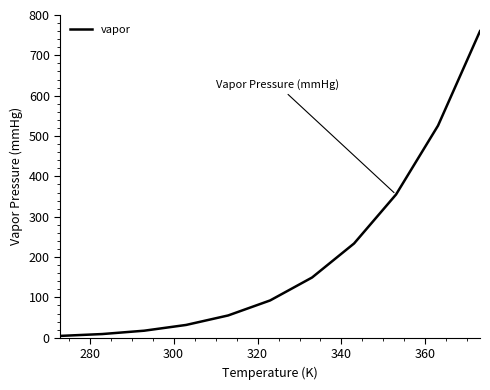

Reading left to right, list all the values displayed in this chart.

4.6	9.2	17.5	31.8	55.3	92.5	149.4	233.7	355.1	525.8	760.0